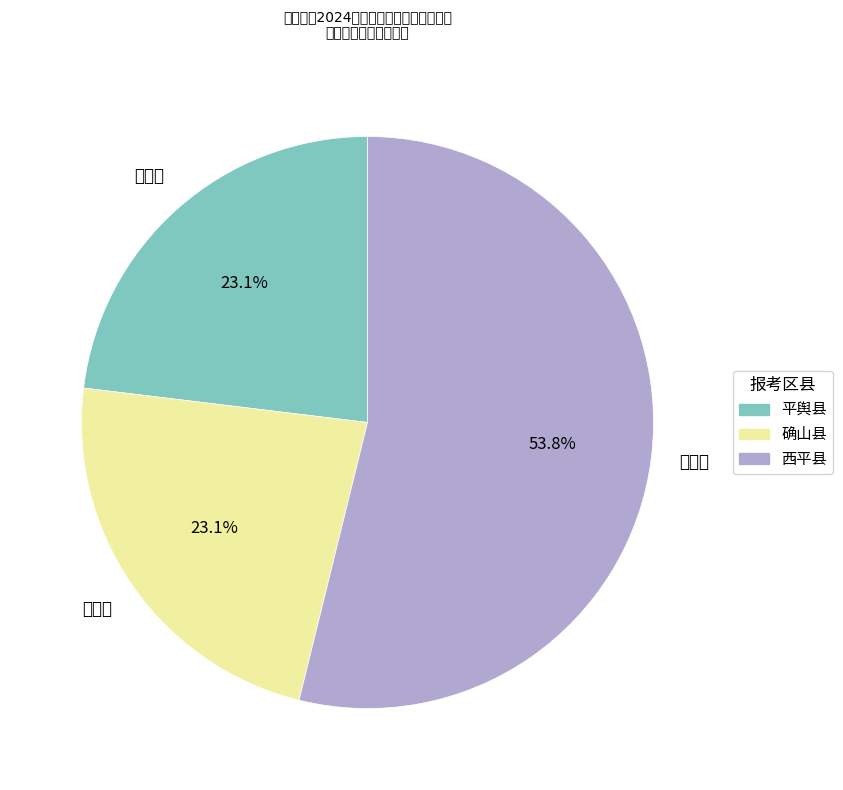

Which category has the biggest portion of the pie?

西平县